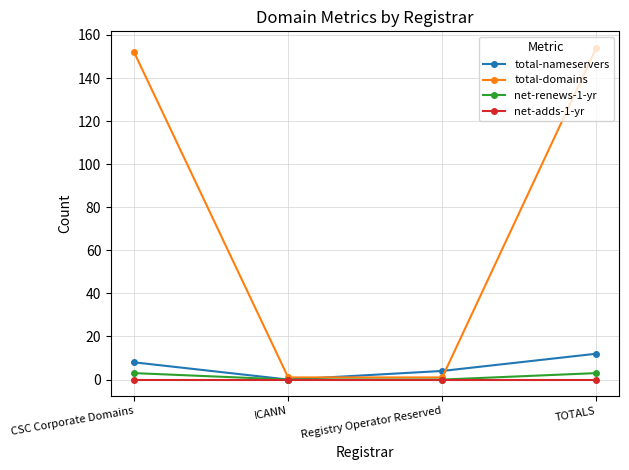

How many lines are shown in the chart?

4